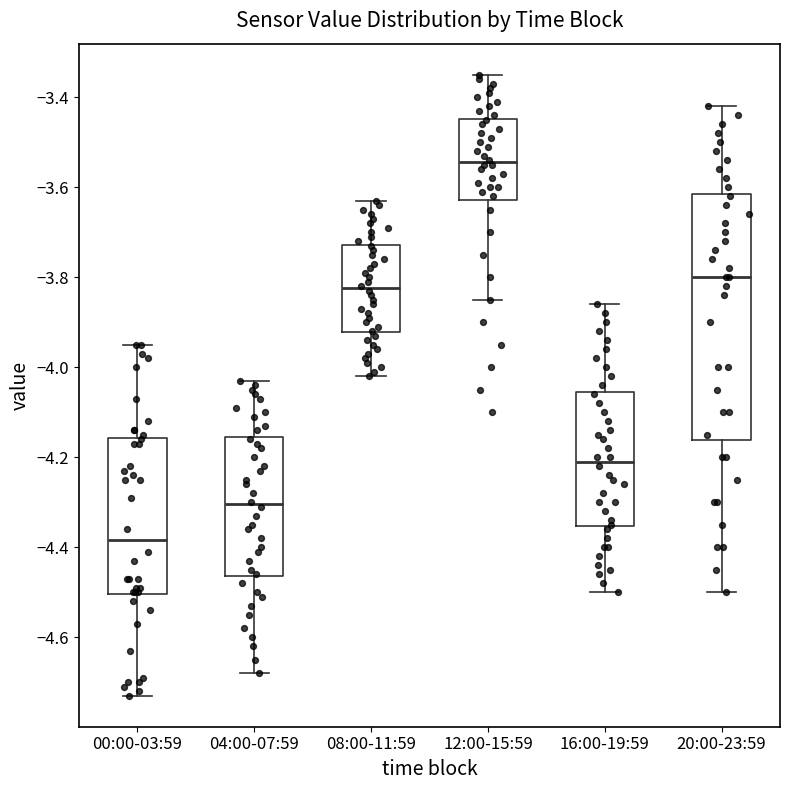

Where is the upper edge of the box for 04:00-07:59 on the y-axis? The values are not printed on the chart, so give them approximately, as read against the axis.

-4.16